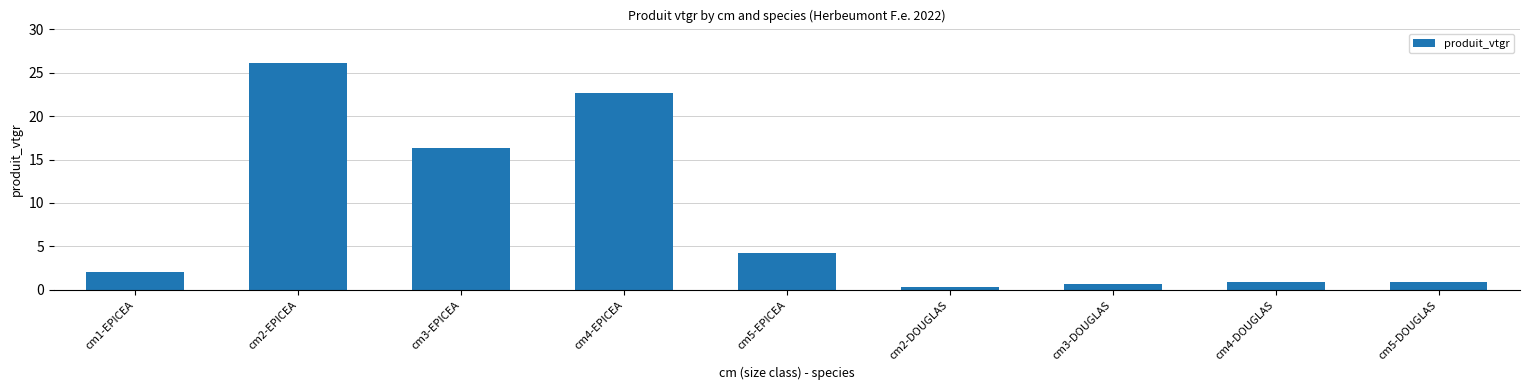

True or false: the data shows 22.7 at cm4-EPICEA.

True